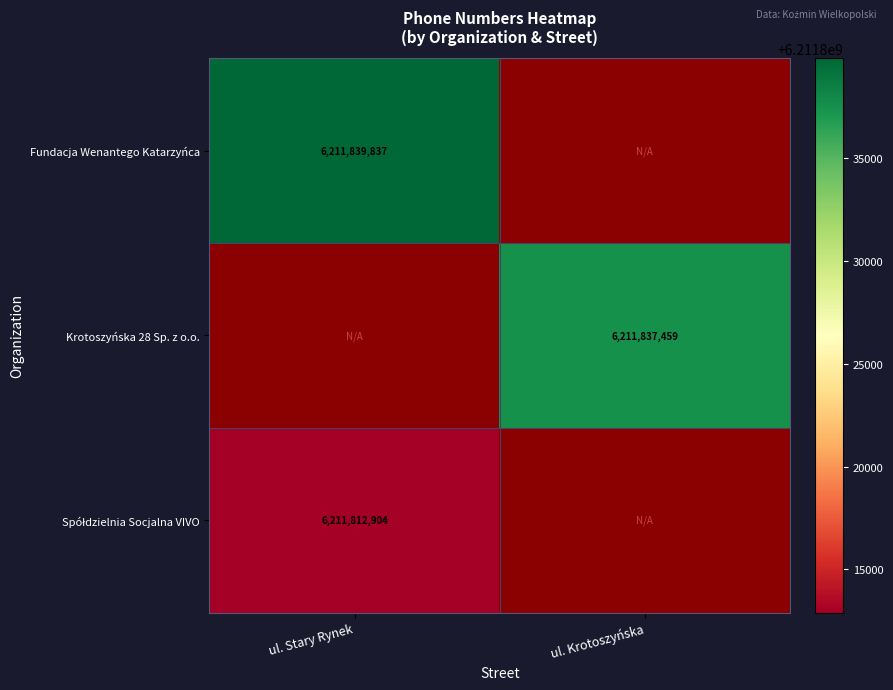

Between ul. Stary Rynek and ul. Krotoszyńska, which is larger?

ul. Krotoszyńska